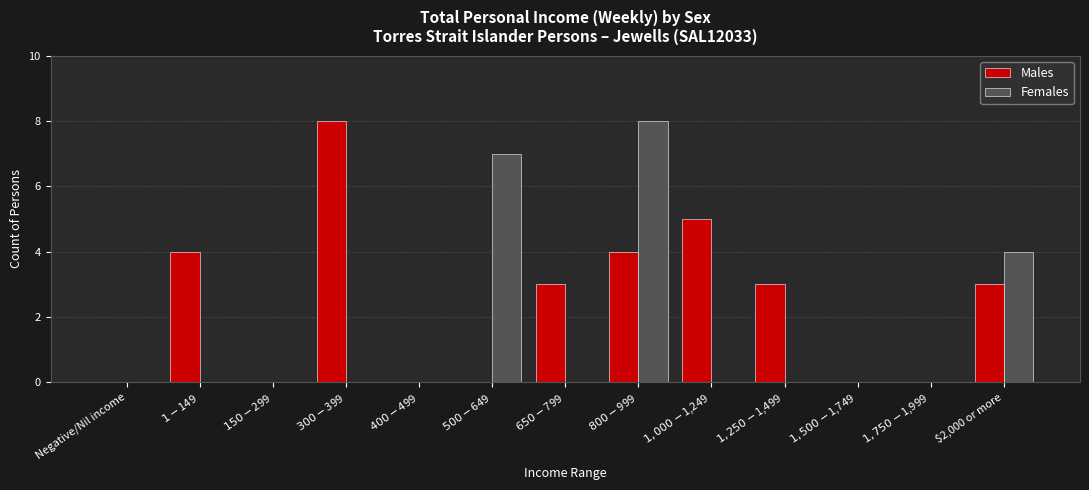

Where does the Males series first go above 3?

$1-$149